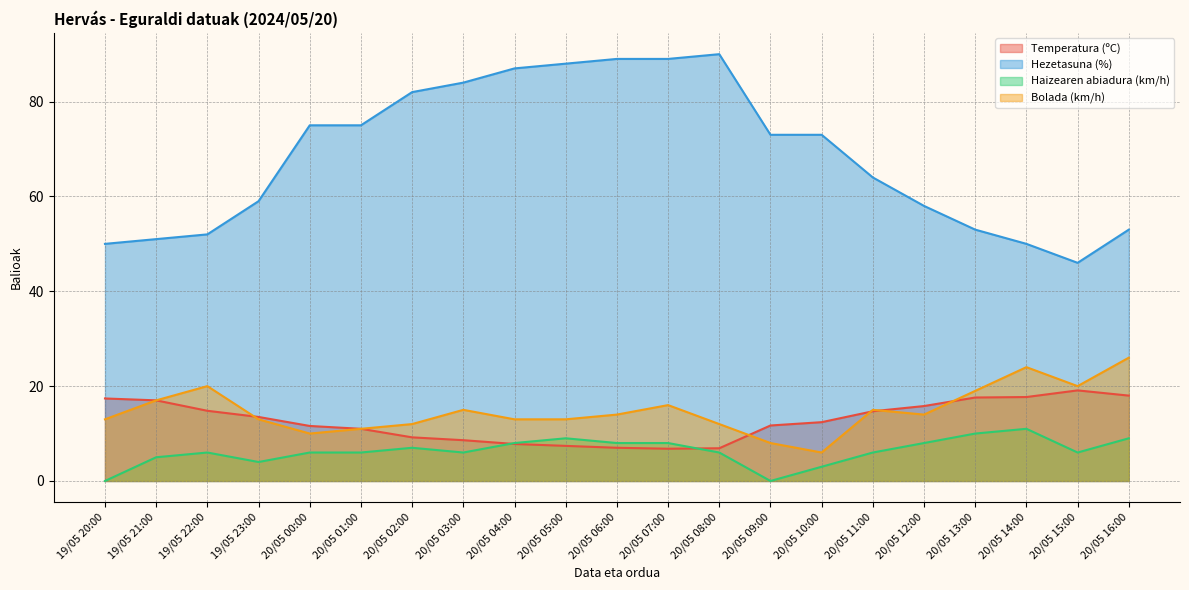

At which category is the sum across all series the highest?

20/05 07:00